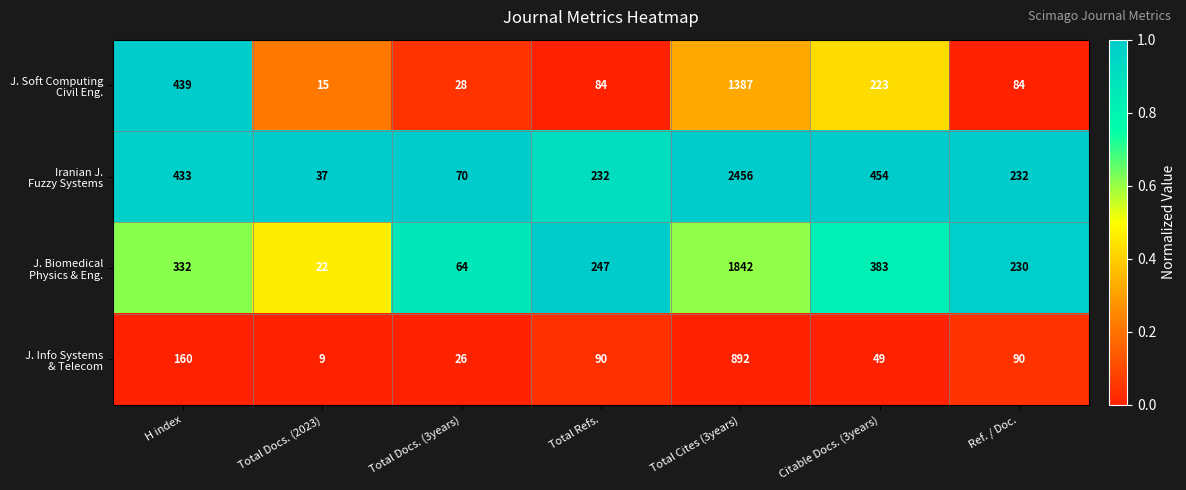

What is the spread (max minus min) of values at Citable Docs. (3years)?

405